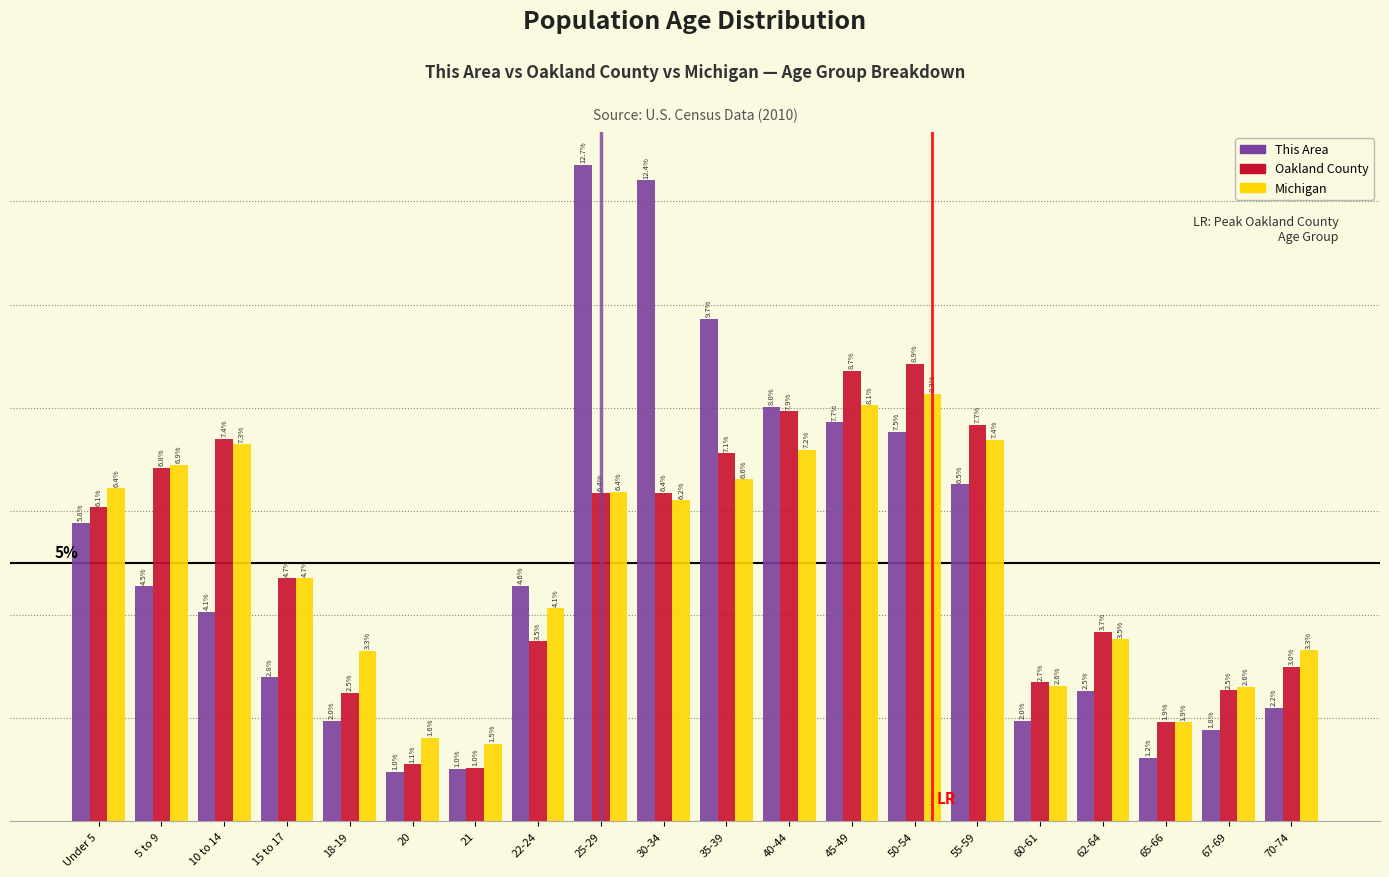

At Under 5, list the series in order from largest to smallest.

Michigan, Oakland County, This Area